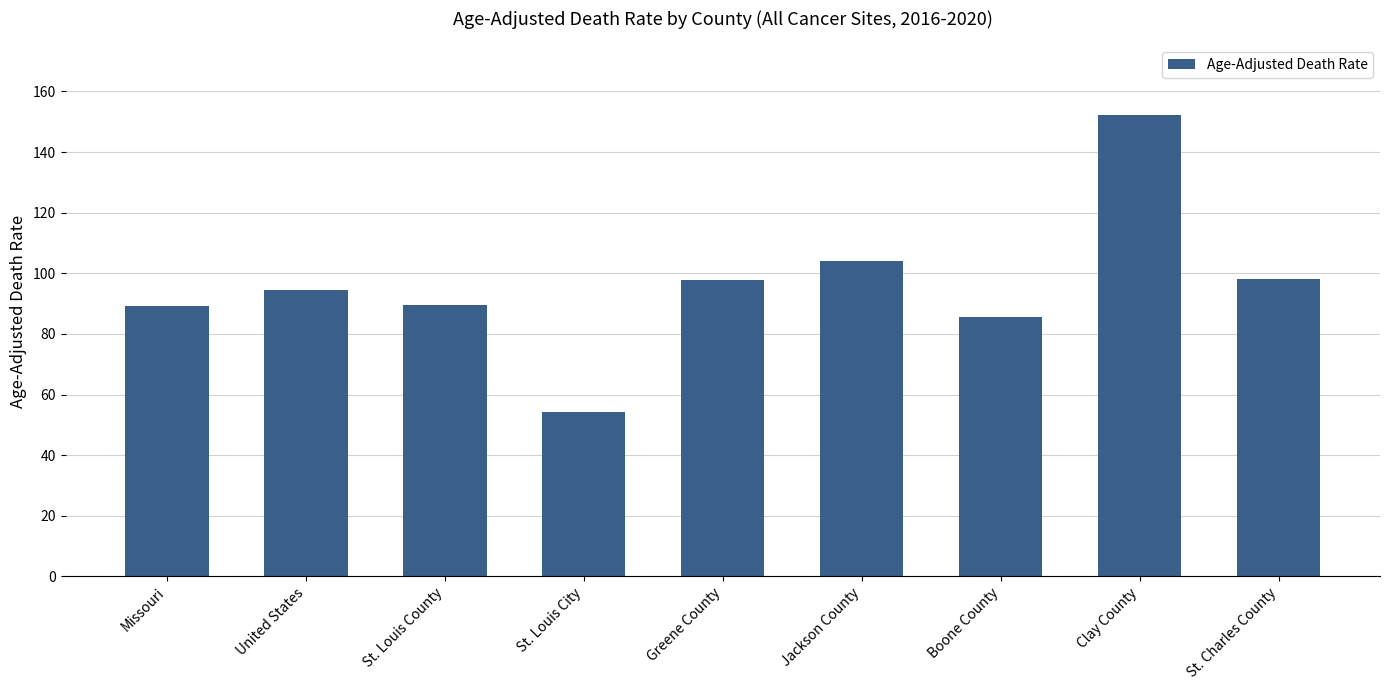

Is it true that the value at United States is 94.5?

True